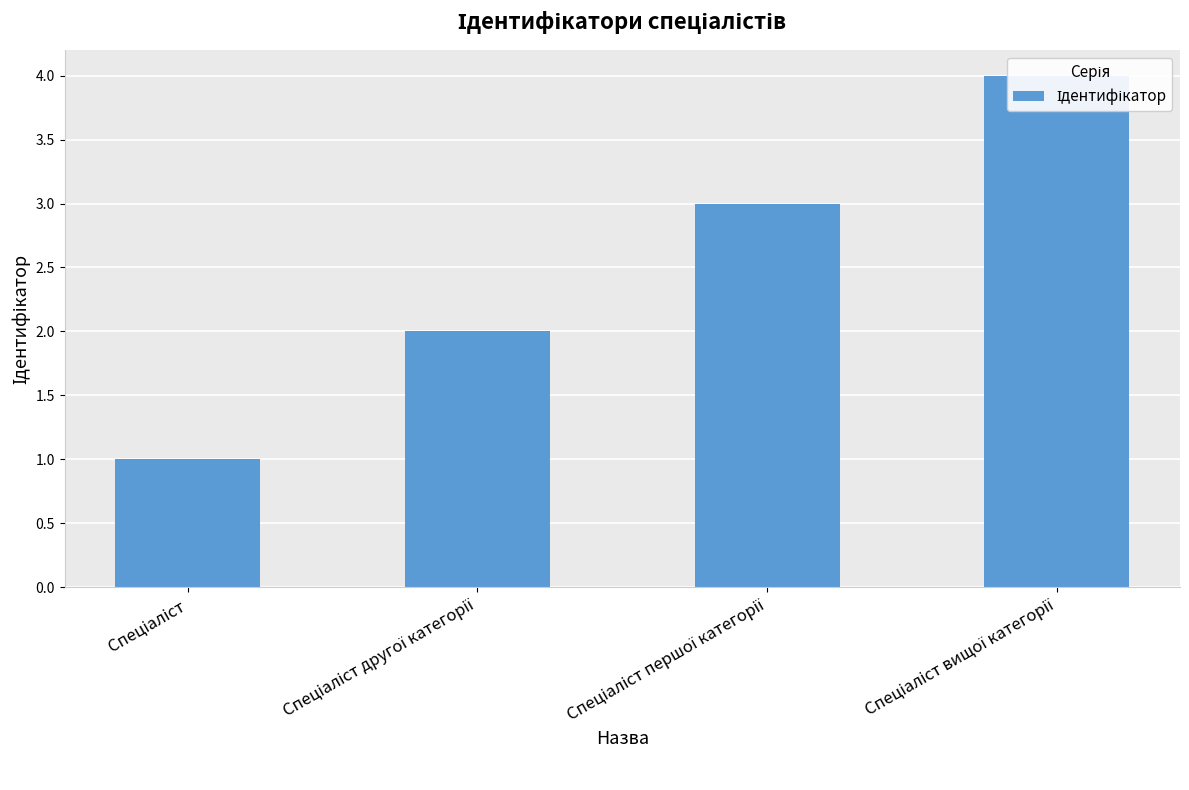

What is the greatest value displayed?

4